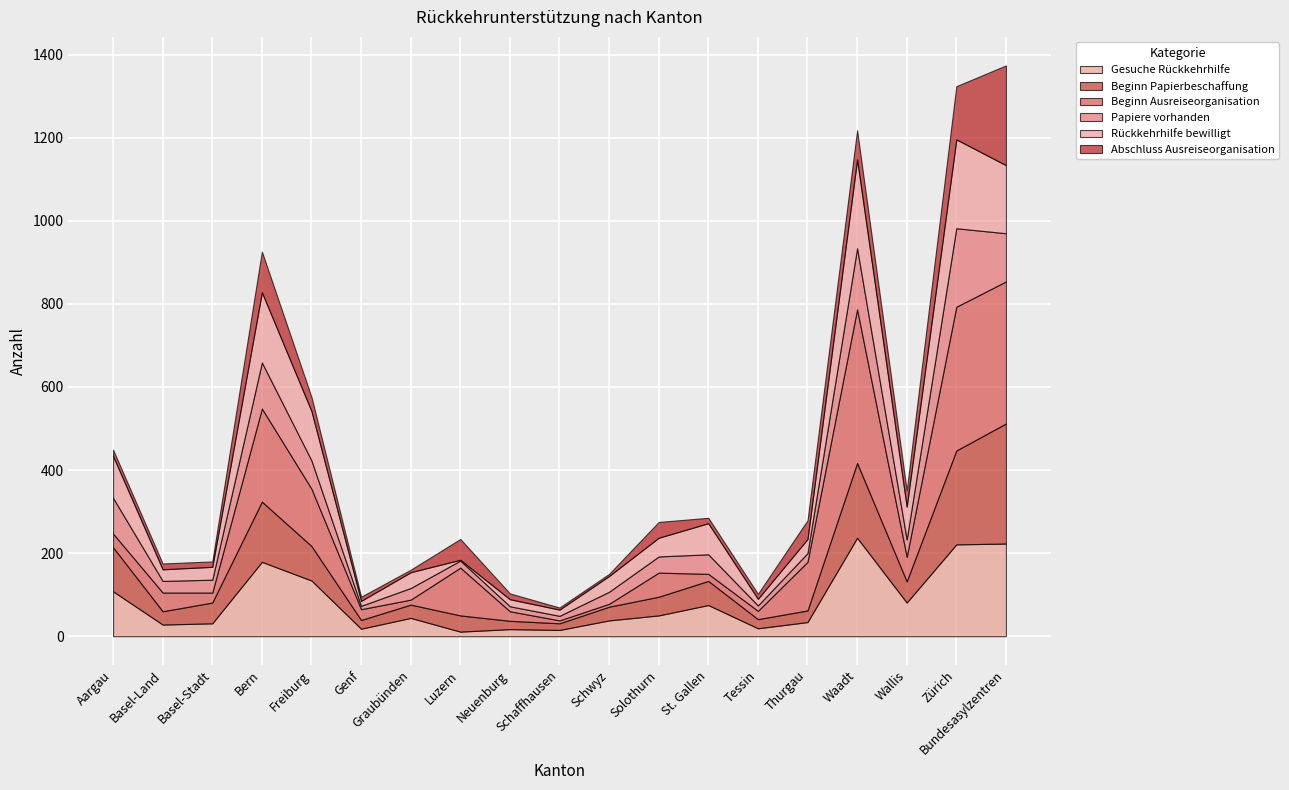

What is the lowest value of the Beginn Ausreiseorganisation series?

7